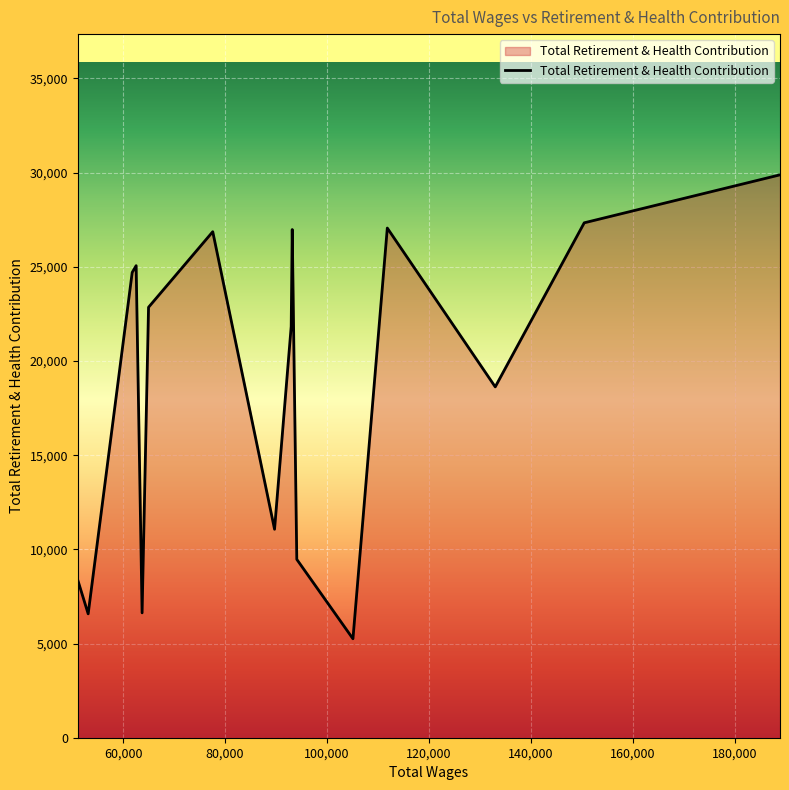

What is the difference between the maximum and minimum values?

24628